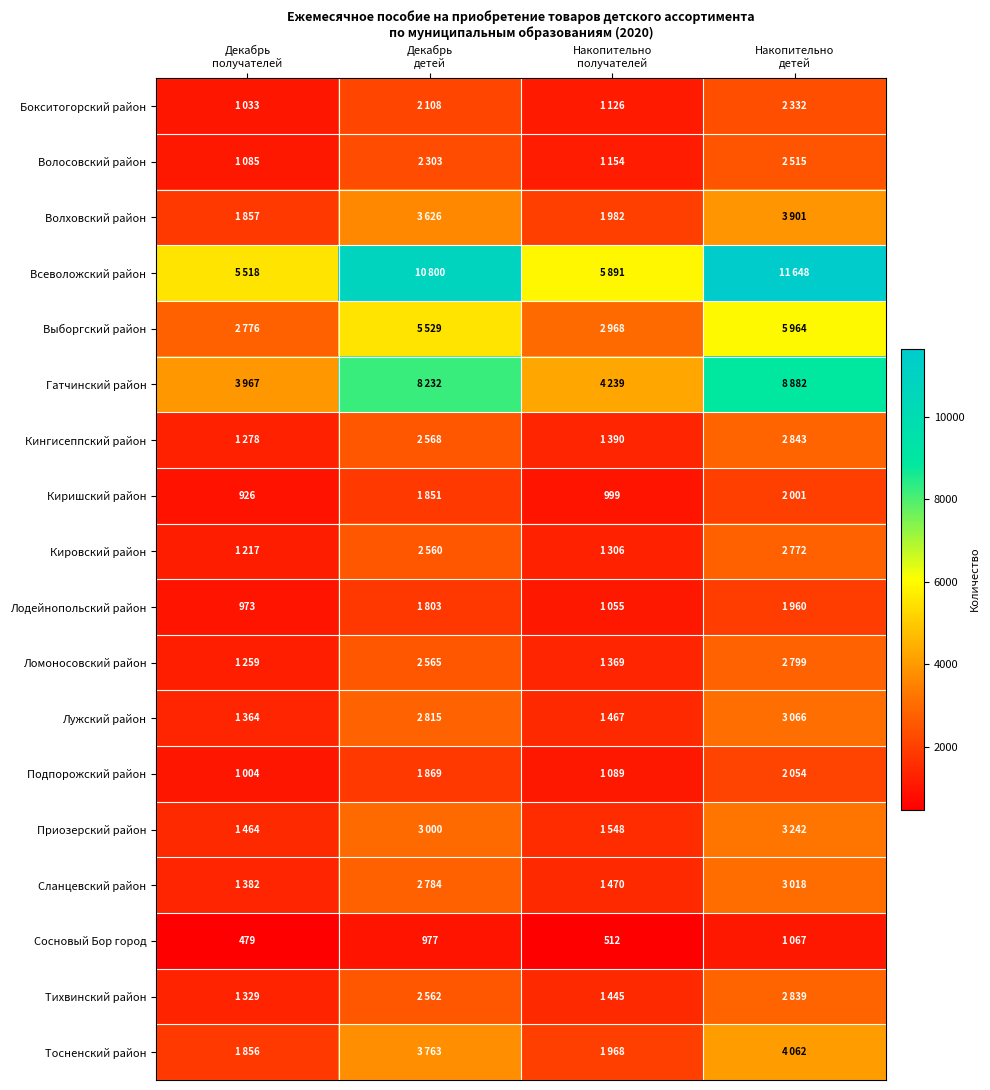

What is the difference between the second highest and second lowest values in the Бокситогорский район series?

982